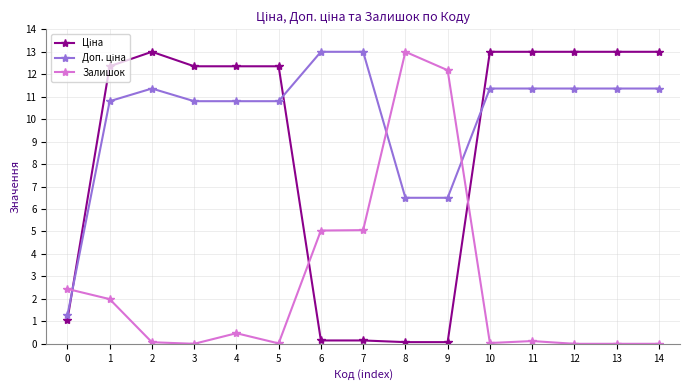

What is the spread (max minus min) of values at 13?

13.0